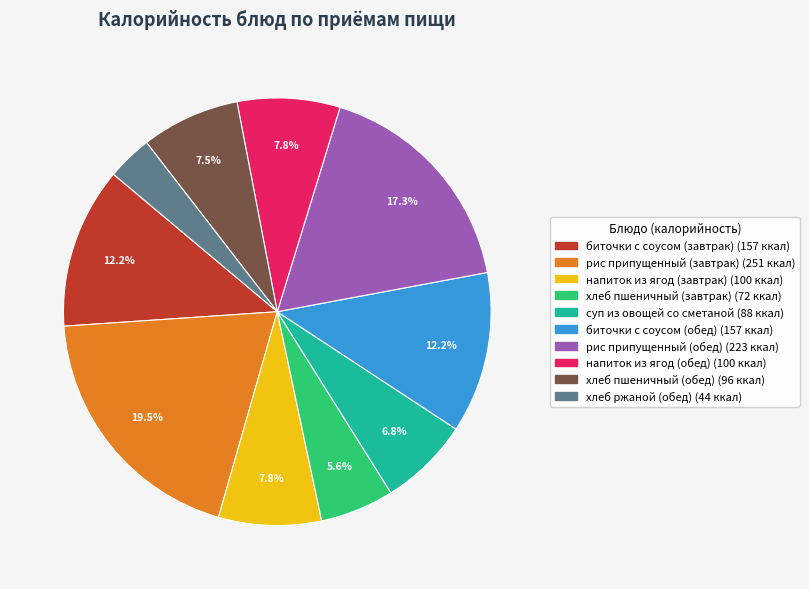

True or false: суп из овощей со сметаной accounts for 12% of the total.

False